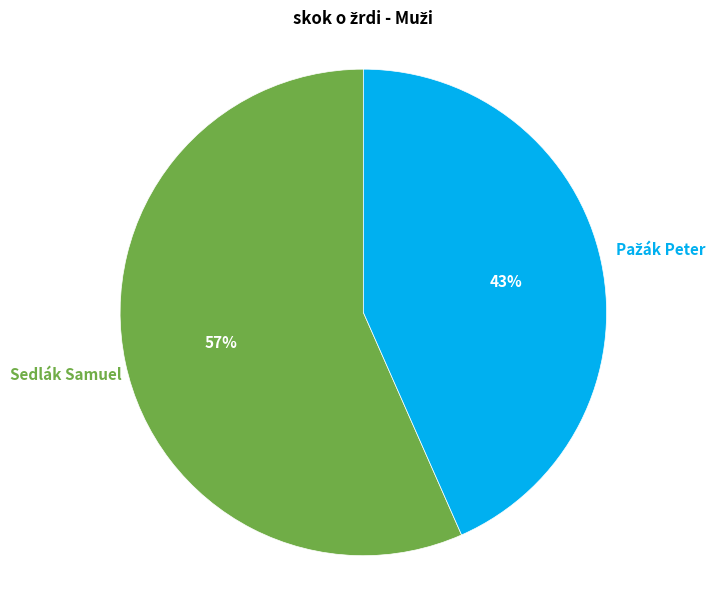

How many slices are in this pie chart?

2